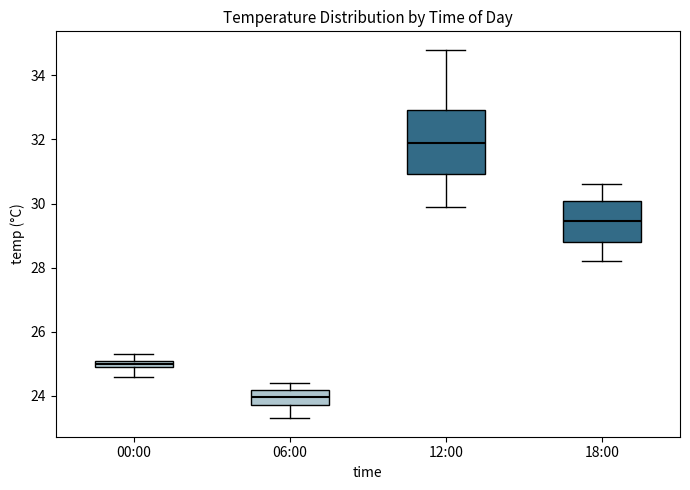

Which box is the tallest, from its lower edge to its upper edge?

12:00